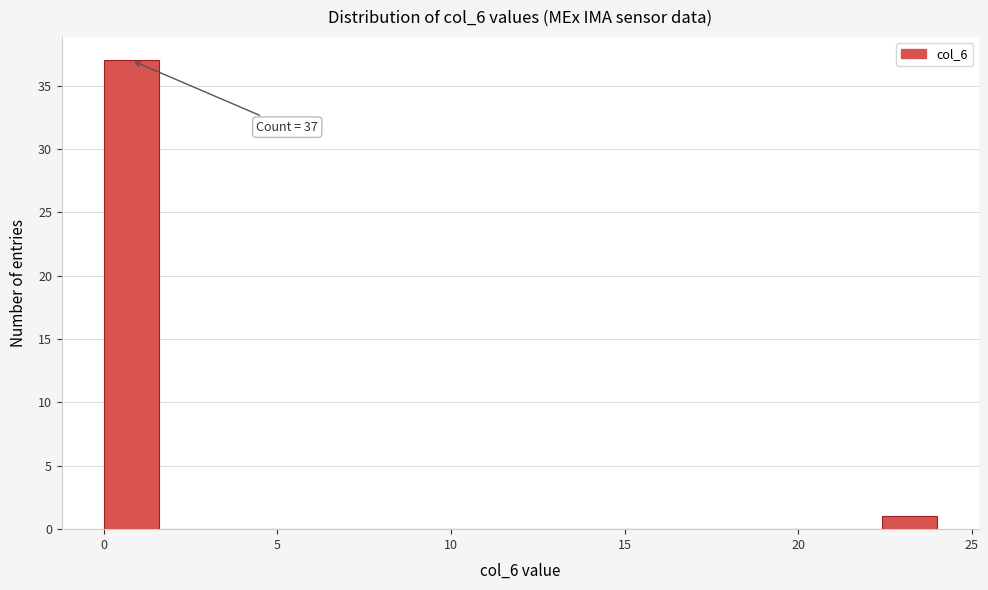

Read against the x-axis, roughly where is the centre of the tallest bar?

1.0